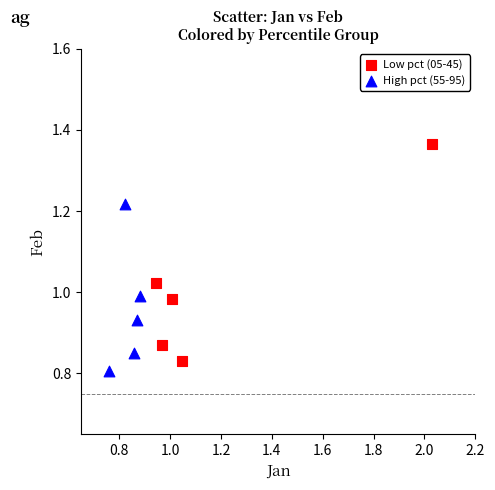

Which series has the largest Y range (max minus min)?

Low pct (05-45)